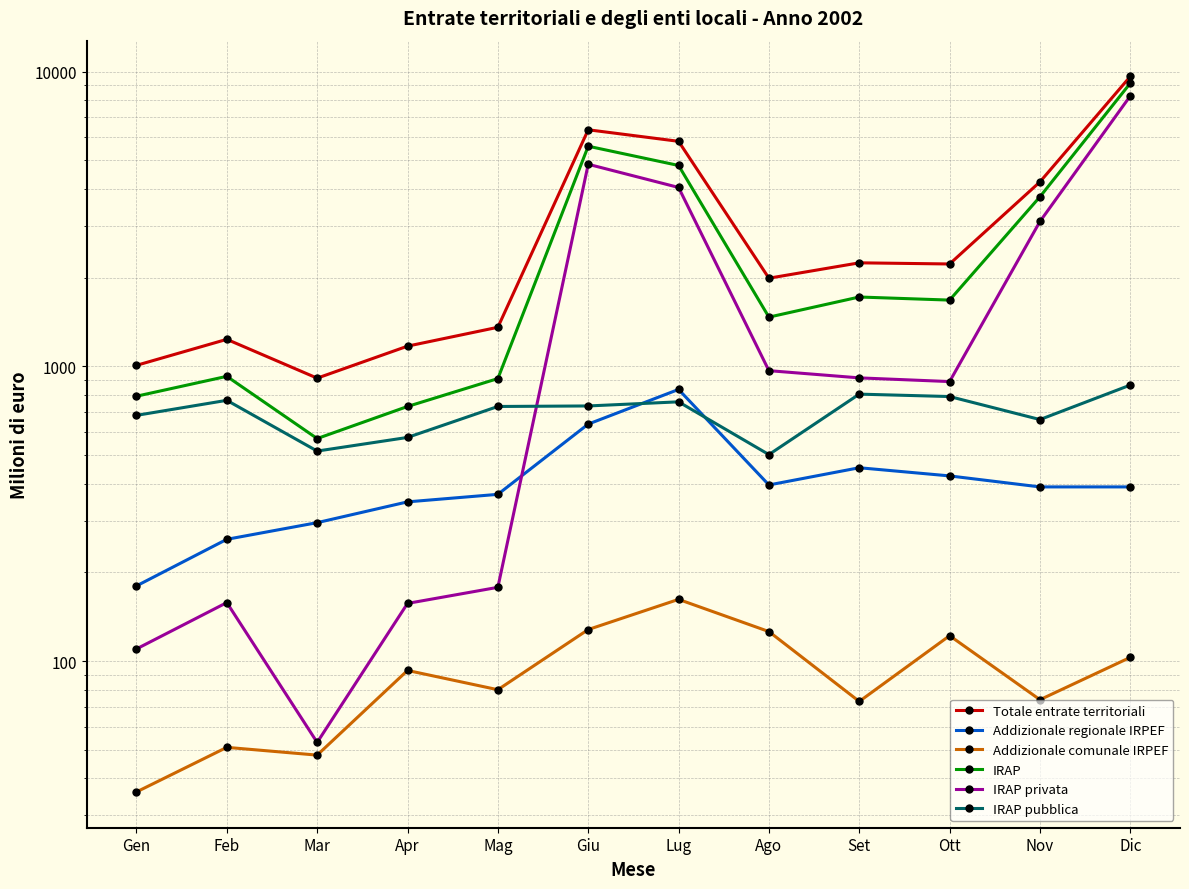

True or false: IRAP pubblica and Addizionale comunale IRPEF intersect in this chart.

False